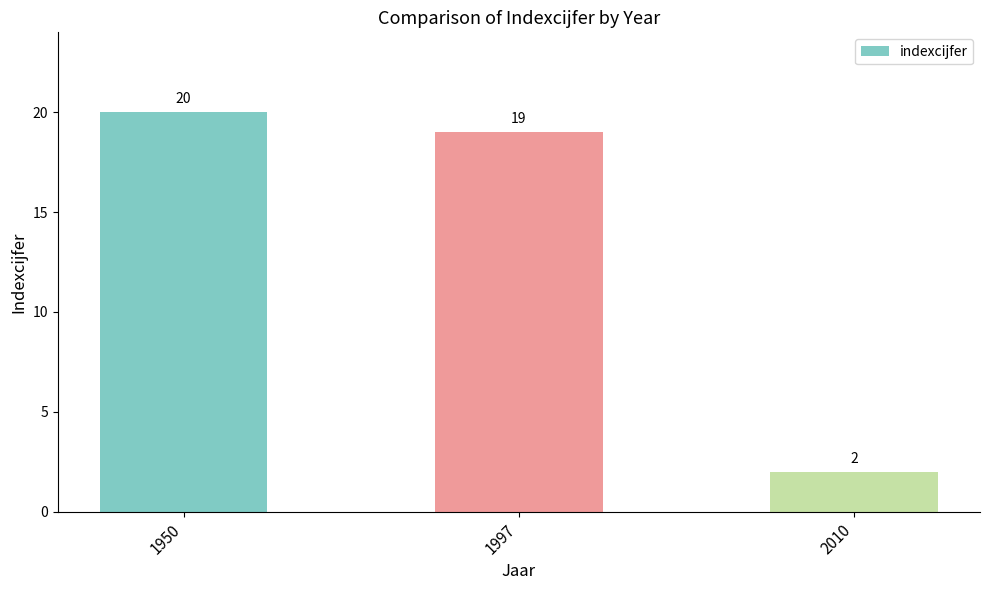

What is the value of the 3rd bar from the left?

2